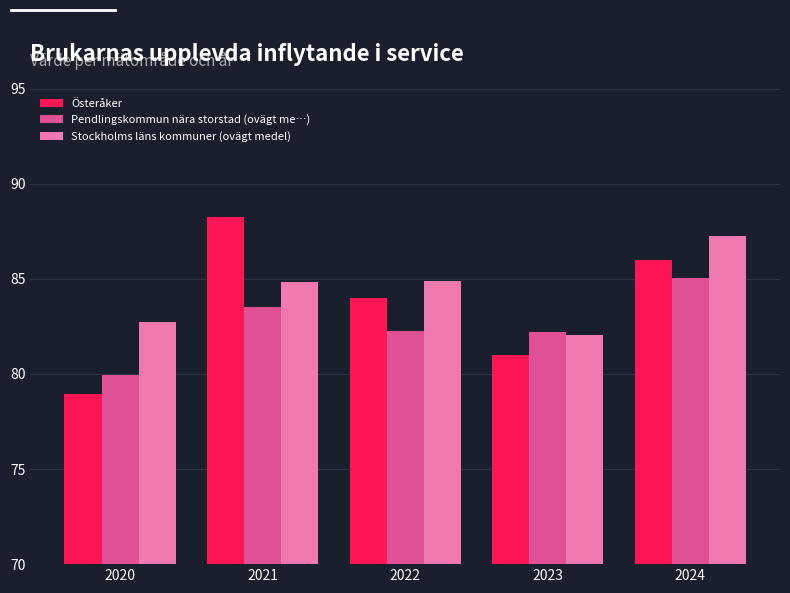

Which category has the highest value across all series?

2021